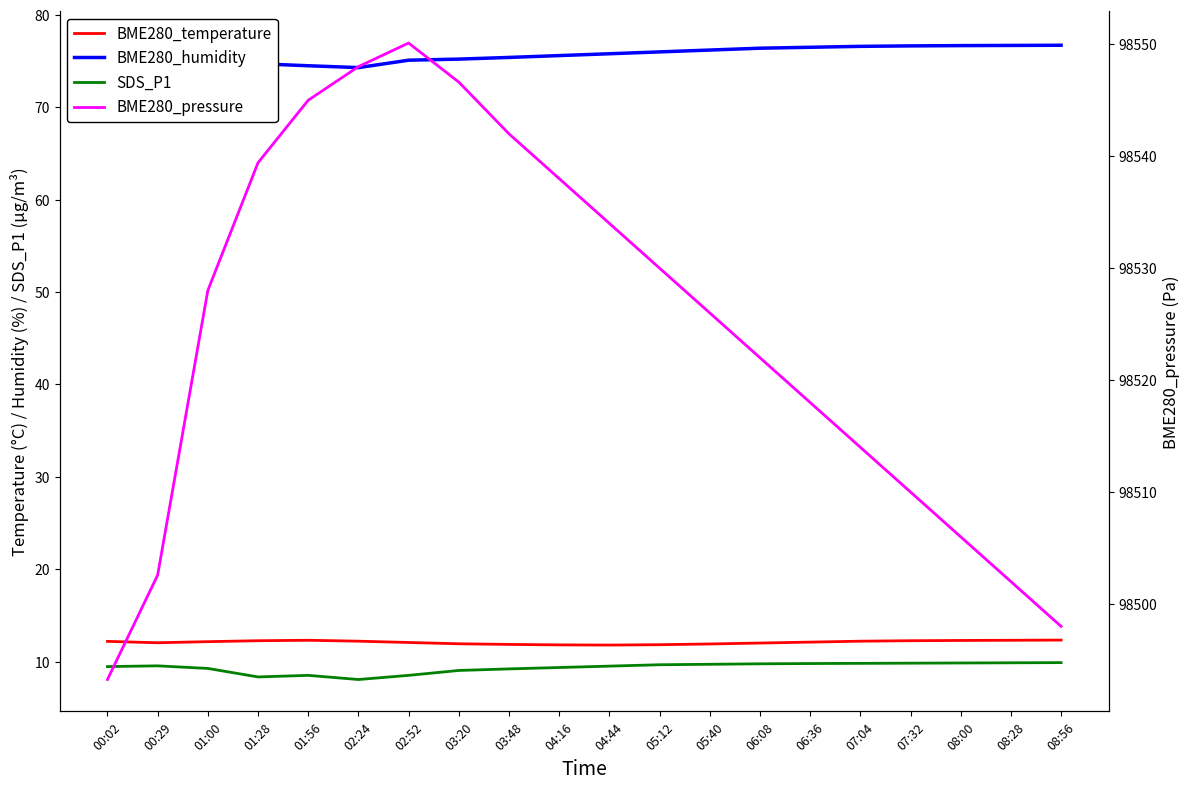

True or false: SDS_P1 and BME280_pressure cross at least once.

False